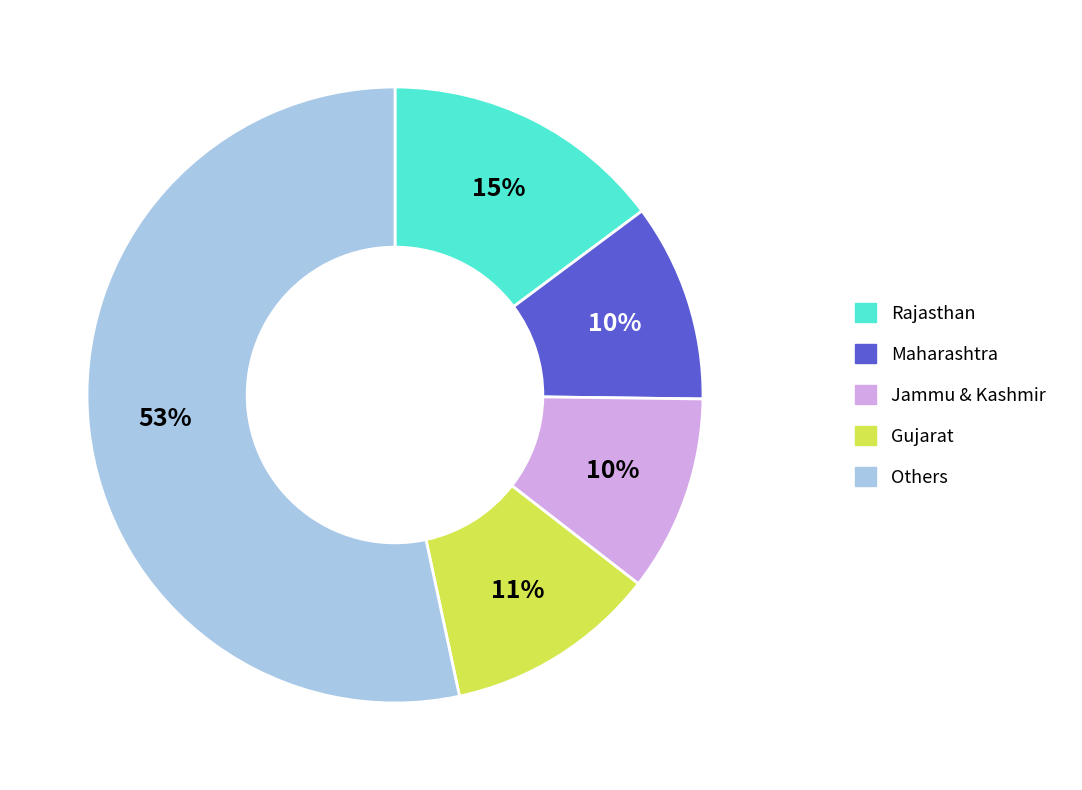

Which category accounts for the majority?

Others